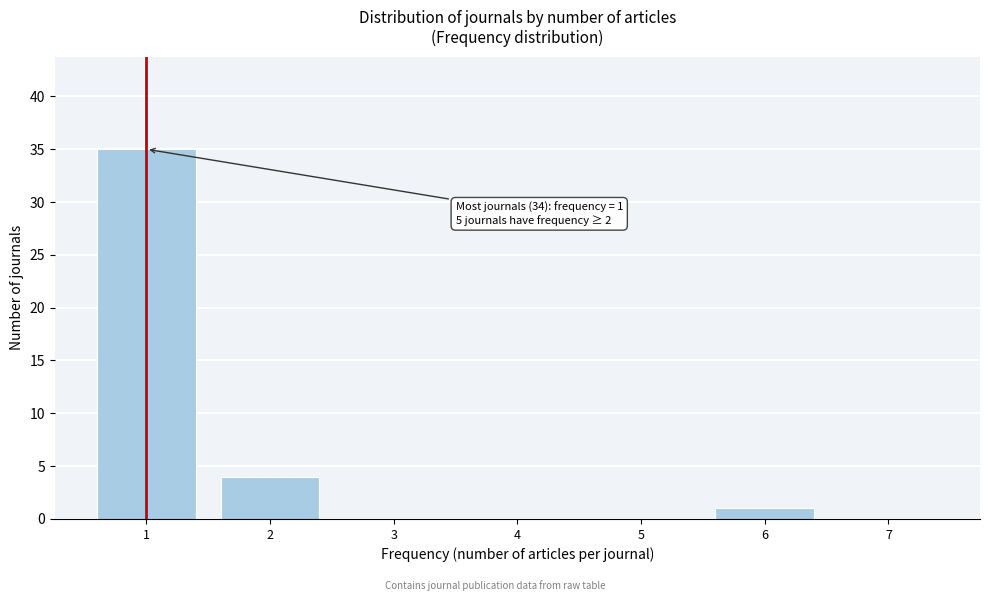

Reading left to right, transcribe all the data shown in this chart.

1=35	2=4	3=0	4=0	5=0	6=1	7=0